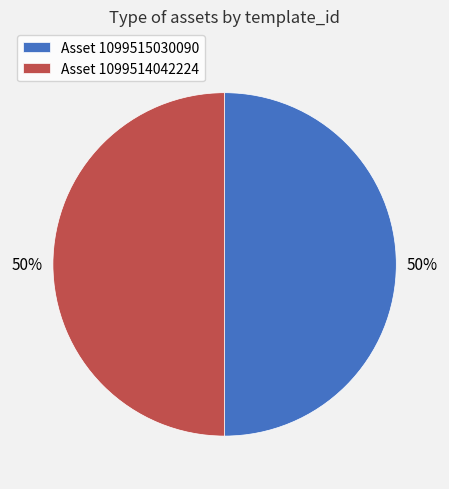

Is it true that Asset 1099515030090 is 44% of the pie?

False